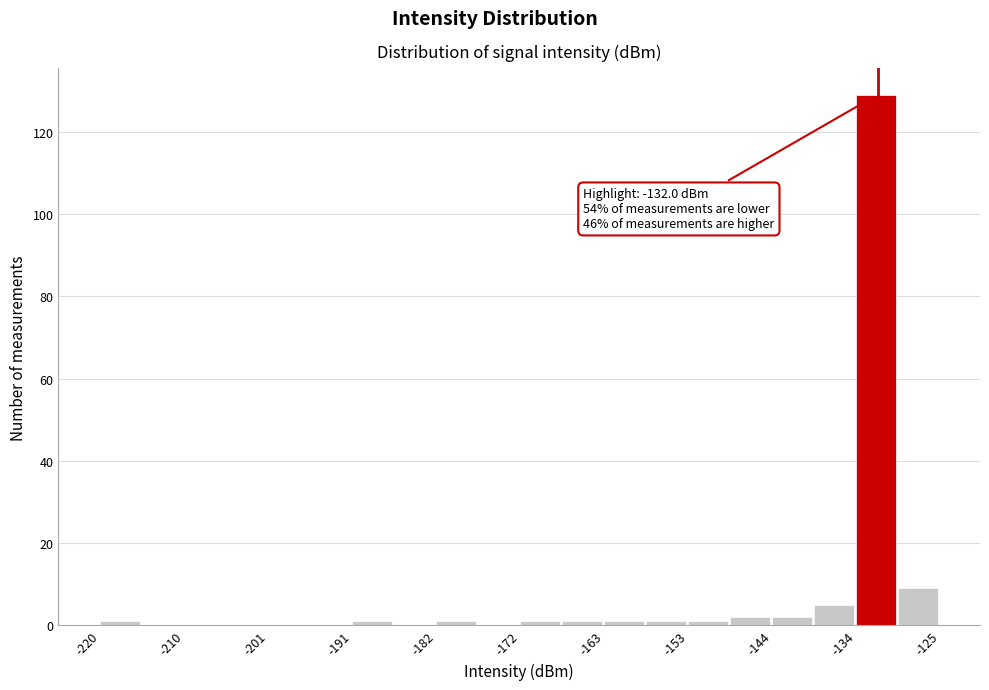

Over which range of the x-axis is the bar tallest?

-134 to -130